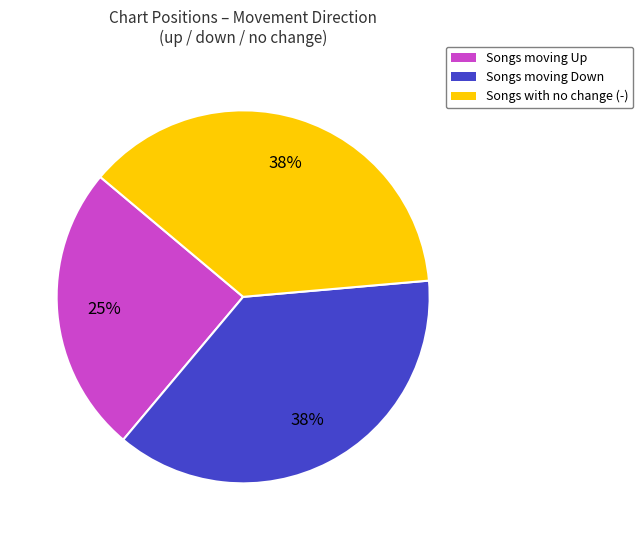

Is the sum of Songs with no change (-) and Songs moving Down greater than half?

Yes